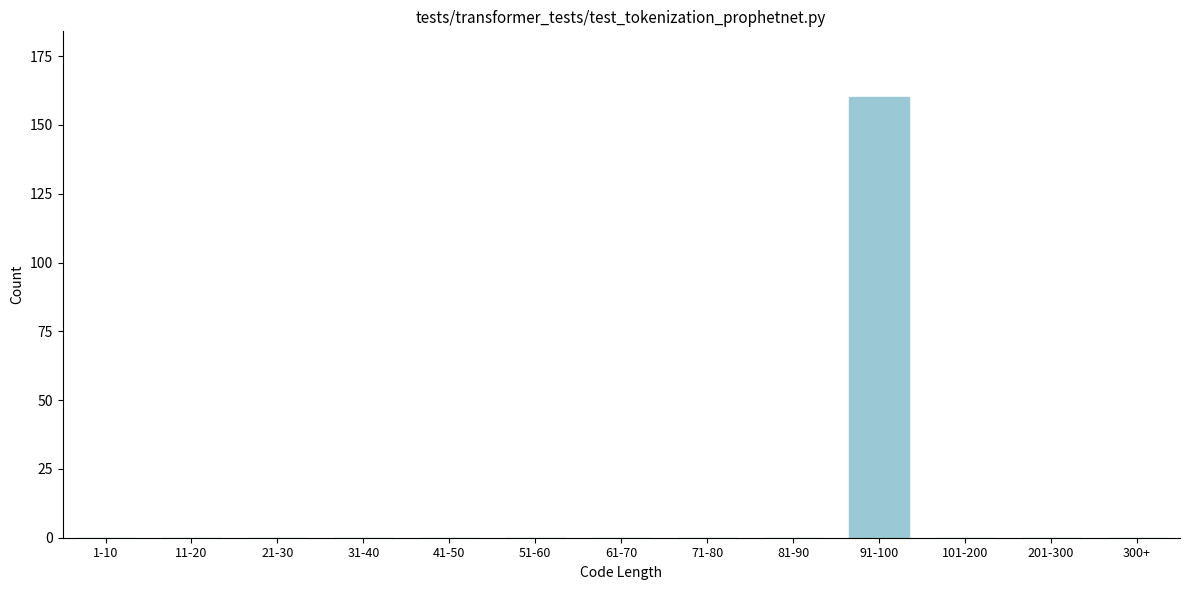

Reading right to left, list all the values displayed in this chart.

300+=0	201-300=0	101-200=0	91-100=160	81-90=0	71-80=0	61-70=0	51-60=0	41-50=0	31-40=0	21-30=0	11-20=0	1-10=0